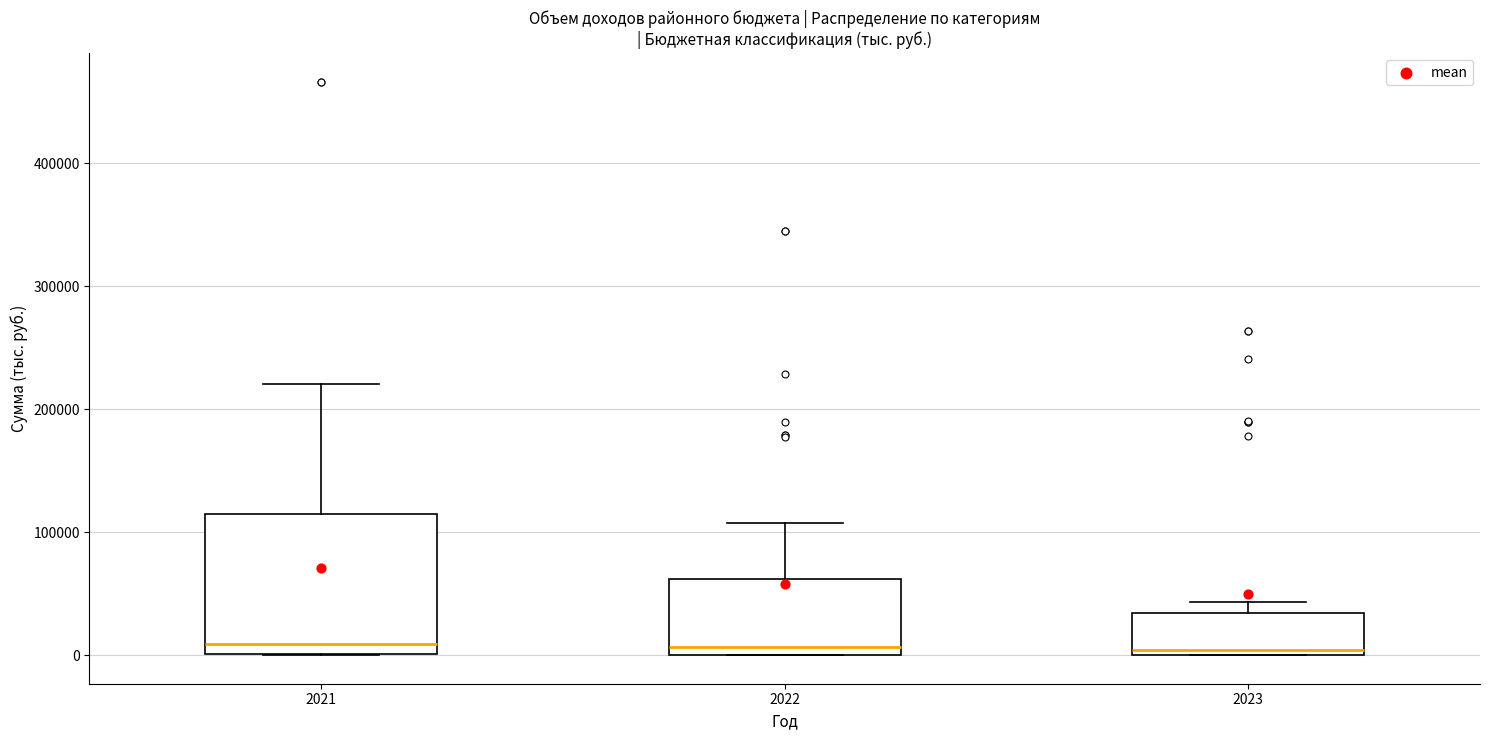

Comparing the boxes themselves (not the whiskers), which one is the tallest?

2021